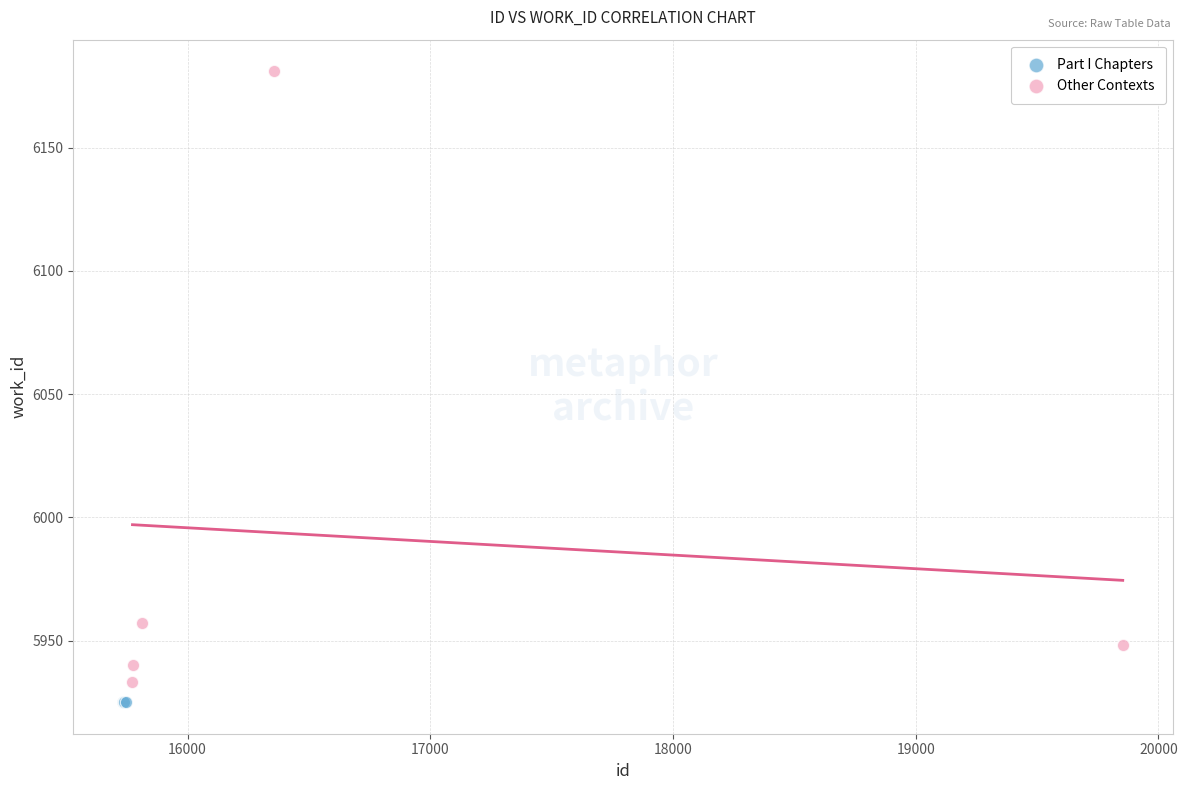

Which series contains the highest Y value?

Other Contexts